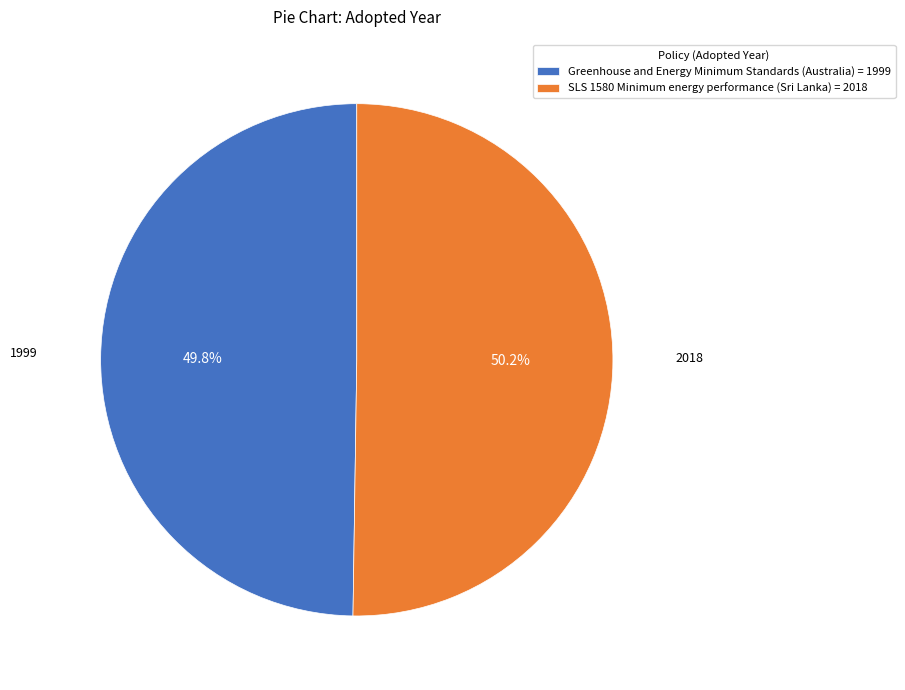

Is the sum of Greenhouse and Energy Minimum Standards (Australia) and SLS 1580 Minimum energy performance (Sri Lanka) greater than half?

Yes